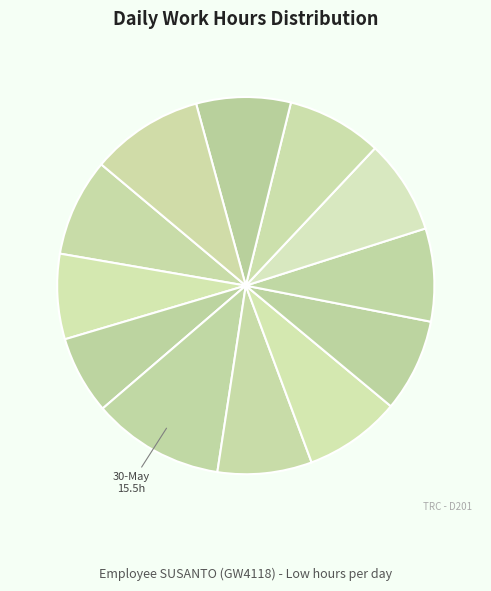

Count the number of slices in the pie.

12